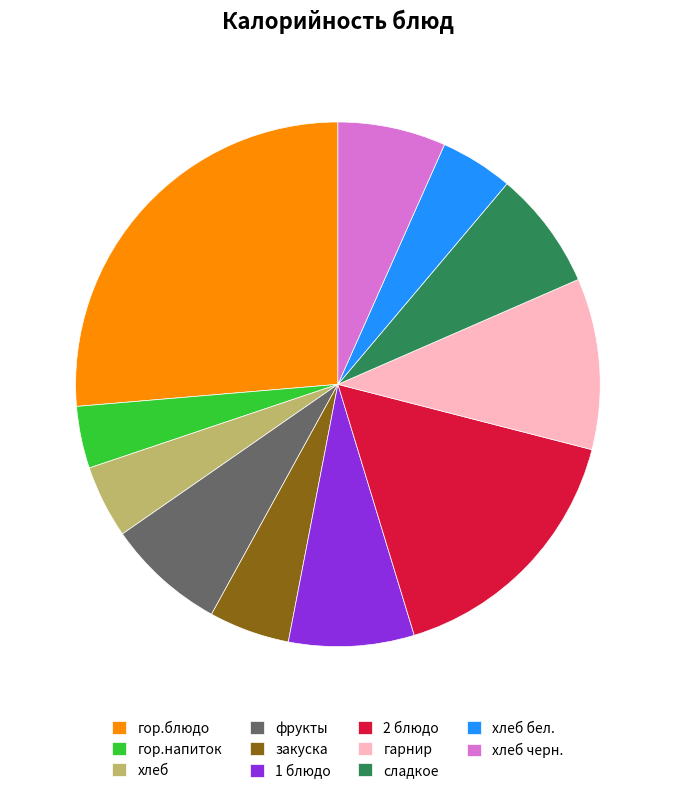

Do сладкое and гарнир together represent more than half of the pie?

No